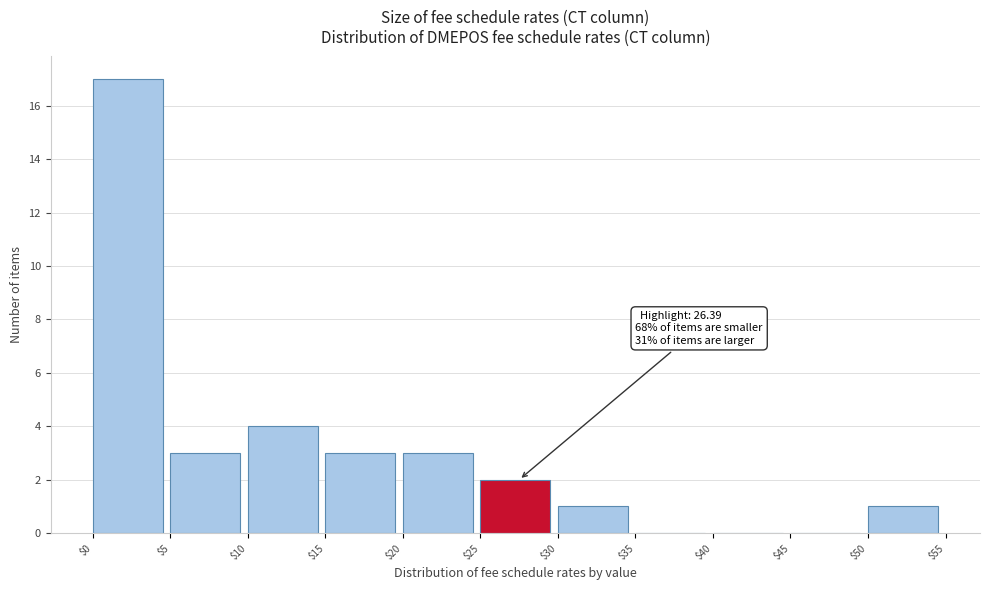

Over which range of the x-axis is the bar tallest?

$0 to $5